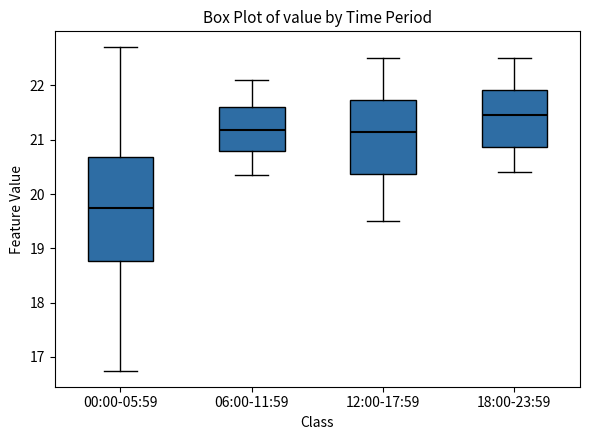

Reading left to right, read every box against the y-axis: the position of its median line, the range the box covers, and the ends of its whiskers. The values are not printed on the chart, so give them approximately, as read against the axis.

00:00-05:59: median 19.7, box 18.8 to 20.7, whiskers 16.8 to 22.7
06:00-11:59: median 21.2, box 20.8 to 21.6, whiskers 20.4 to 22.1
12:00-17:59: median 21.2, box 20.4 to 21.7, whiskers 19.5 to 22.5
18:00-23:59: median 21.5, box 20.9 to 21.9, whiskers 20.4 to 22.5